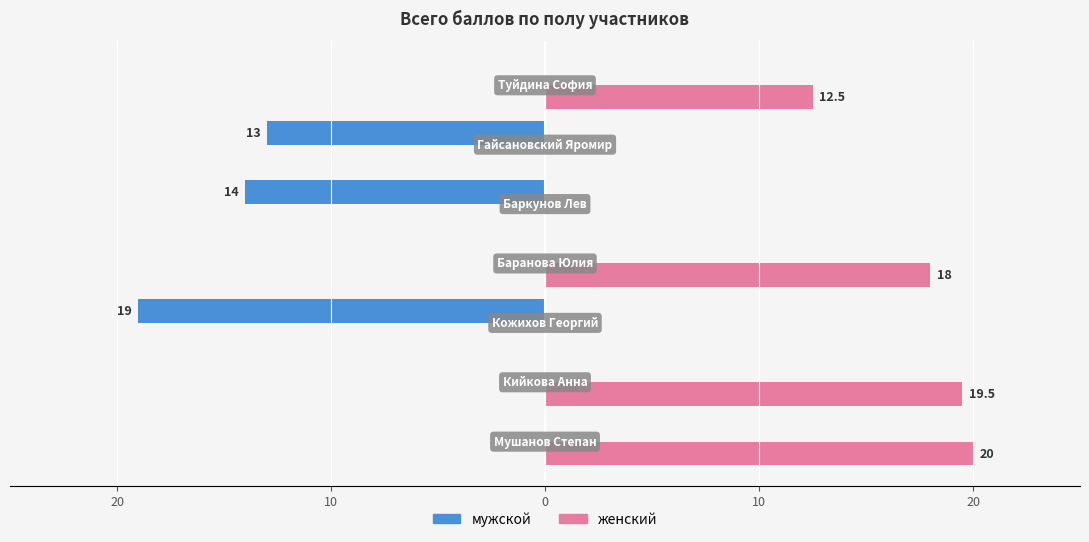

Reading left to right, what are all the values shown in this chart?

мужской: 0.0	0.0	-19.0	0.0	-14.0	-13.0	0.0
женский: 20.0	19.5	0.0	18.0	0.0	0.0	12.5